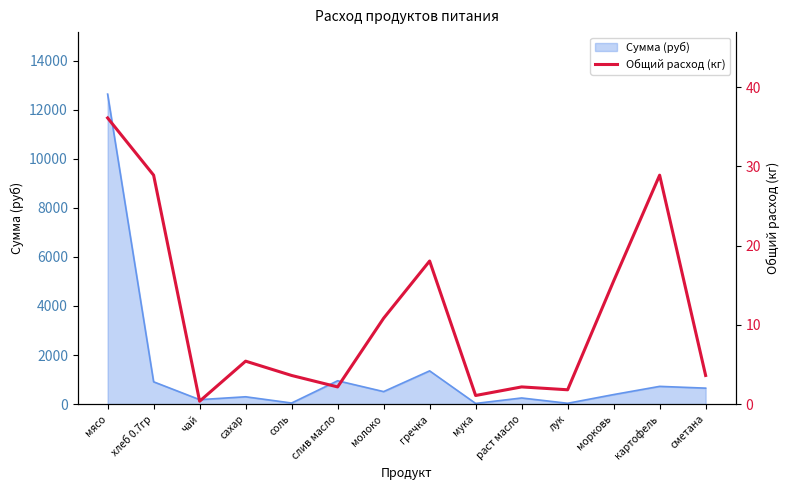

What position from the right is чай?

12